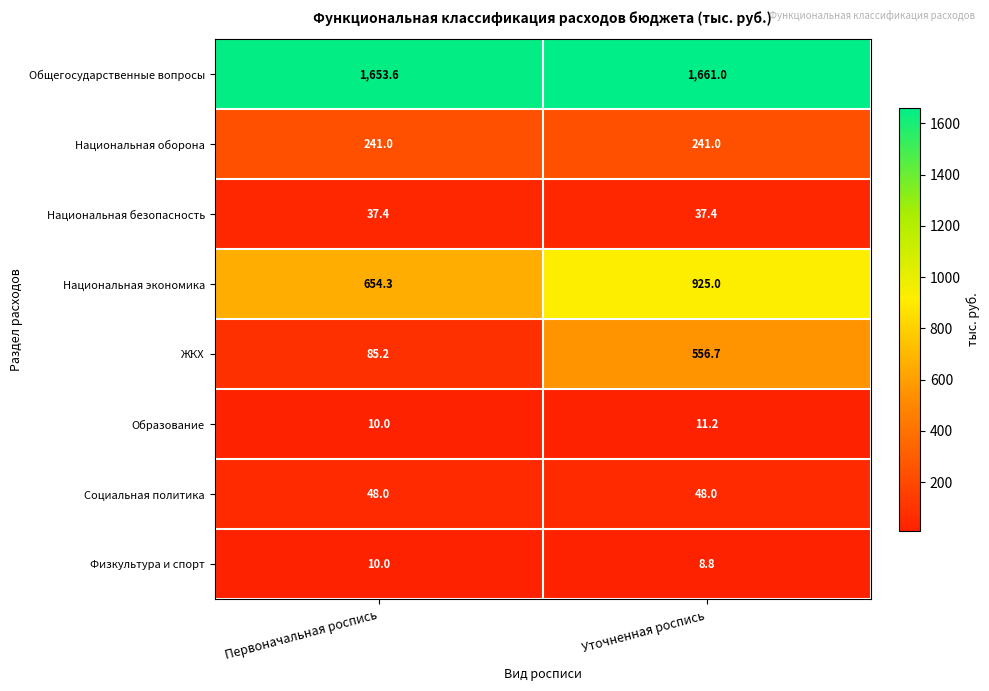

Which series changed the most between Первоначальная роспись and Уточненная роспись?

ЖКХ